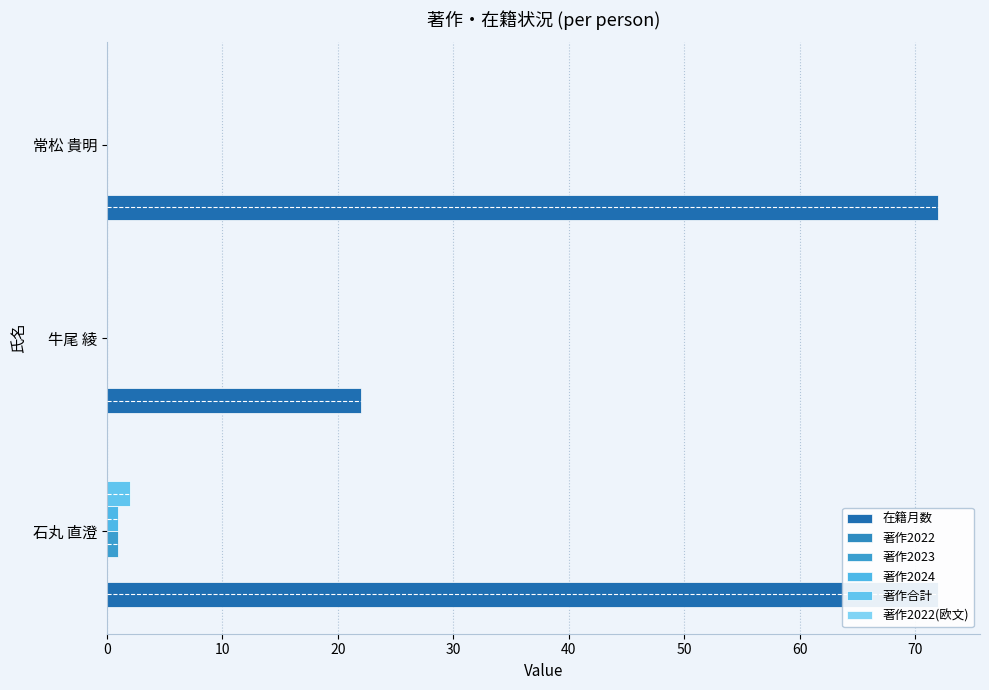

What is the difference between the maximum and second lowest values in the 著作2023 series?

1.0